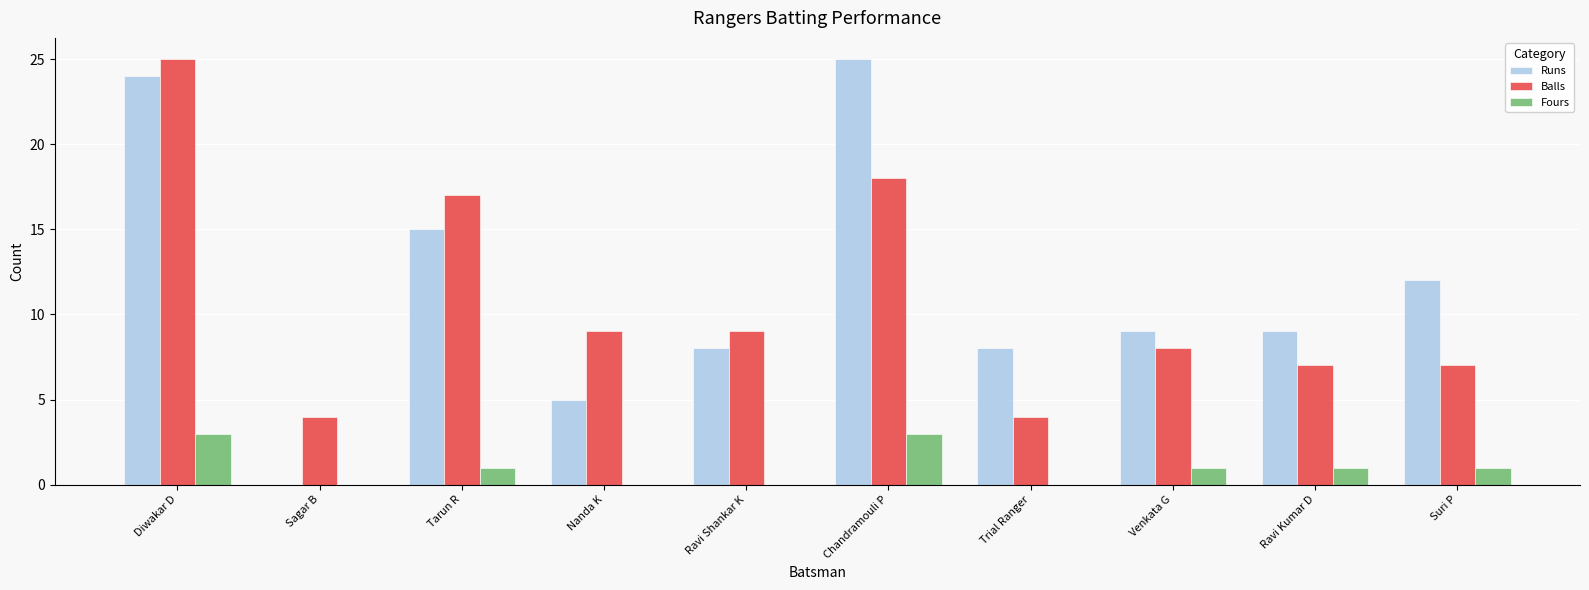

Which series changed the most between Tarun R and Nanda K?

Runs